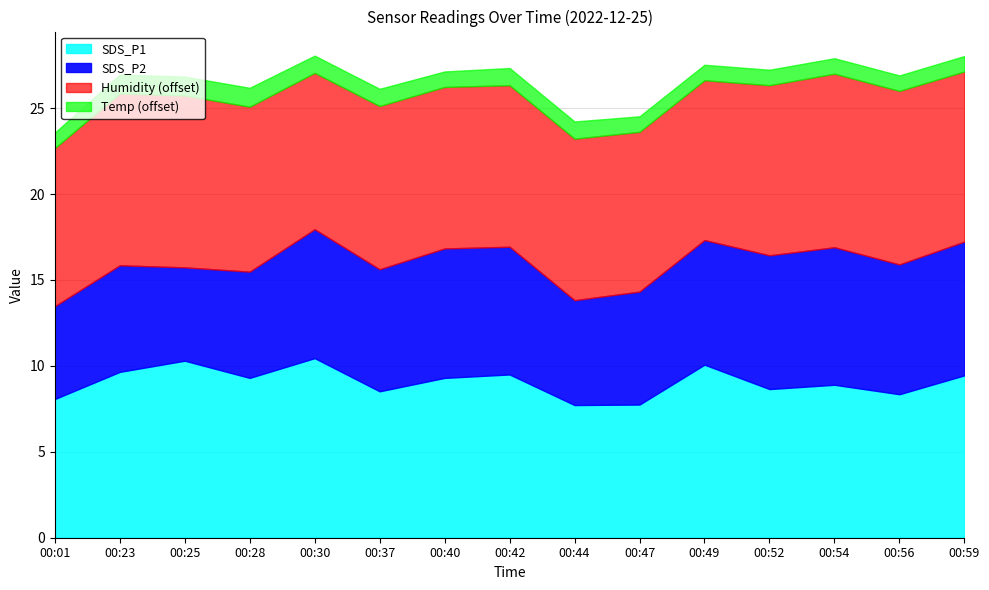

Is it true that SDS_P1 equals 8.9 at 00:54?

True